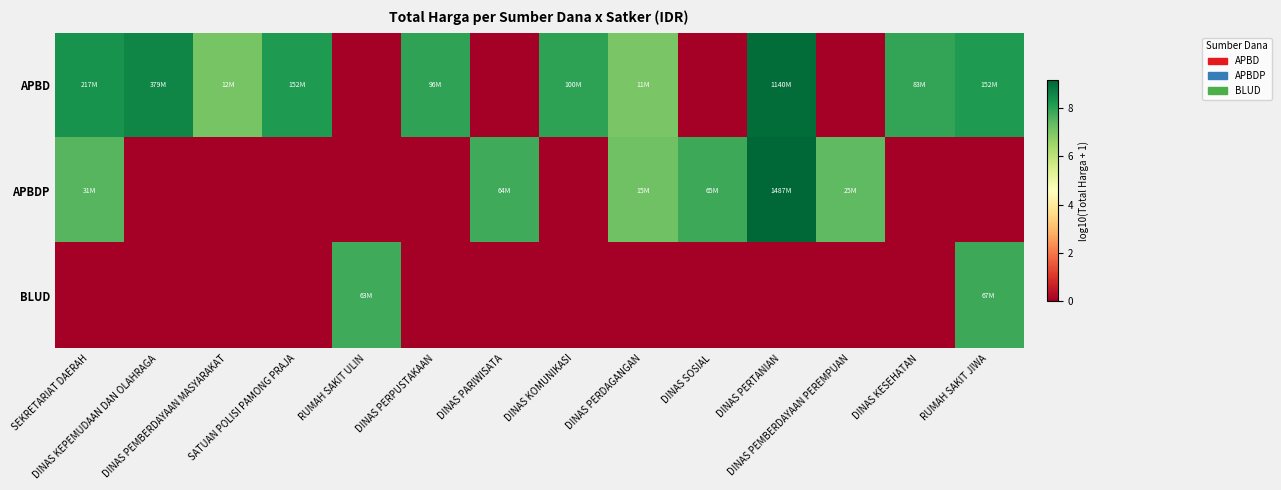

What is the maximum value shown in the chart?

9.2